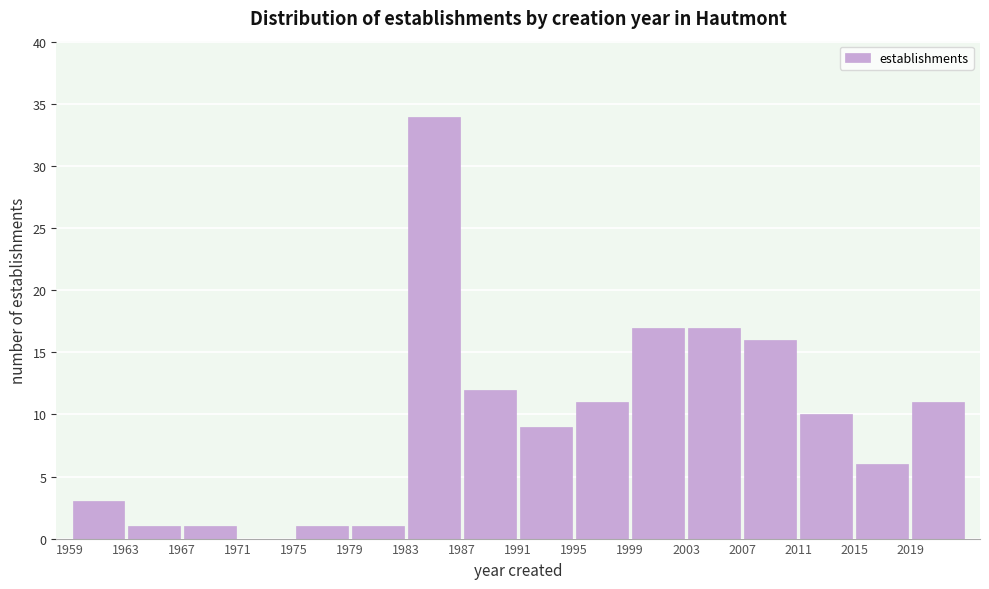

What is the height of the bar covering 1979 to 1983 on the x-axis? The values are not printed on the chart, so give them approximately, as read against the axis.

1